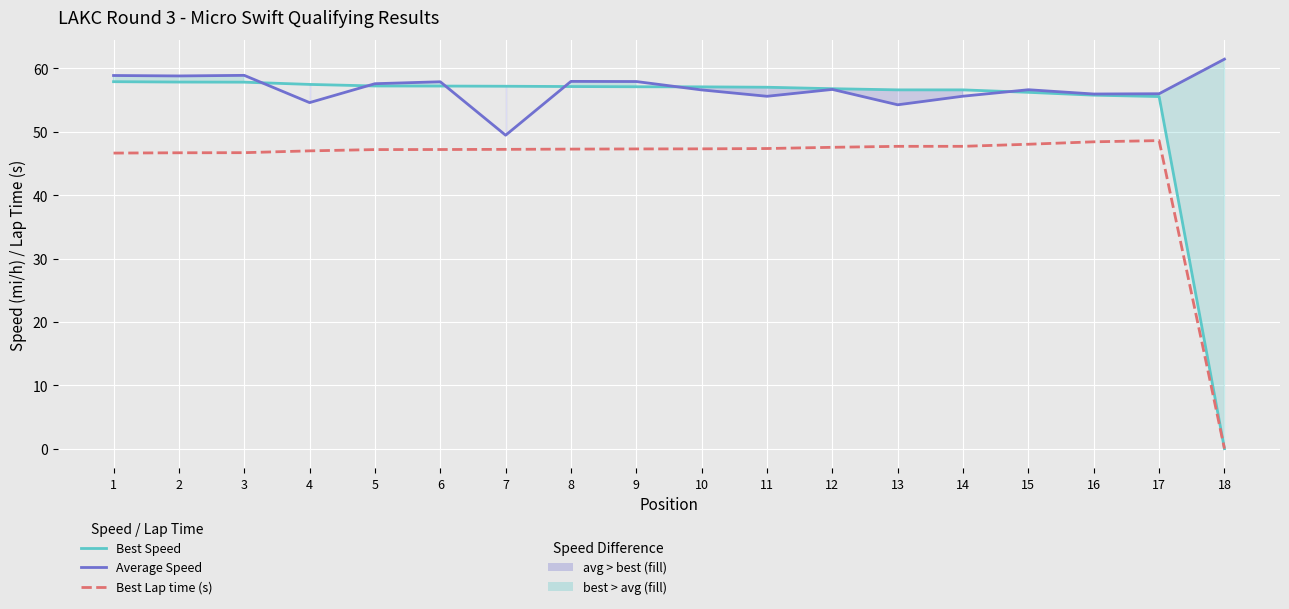

Rank the series by their maximum value, from highest to lowest.

Average Speed, Best Speed, Best Lap time (s)